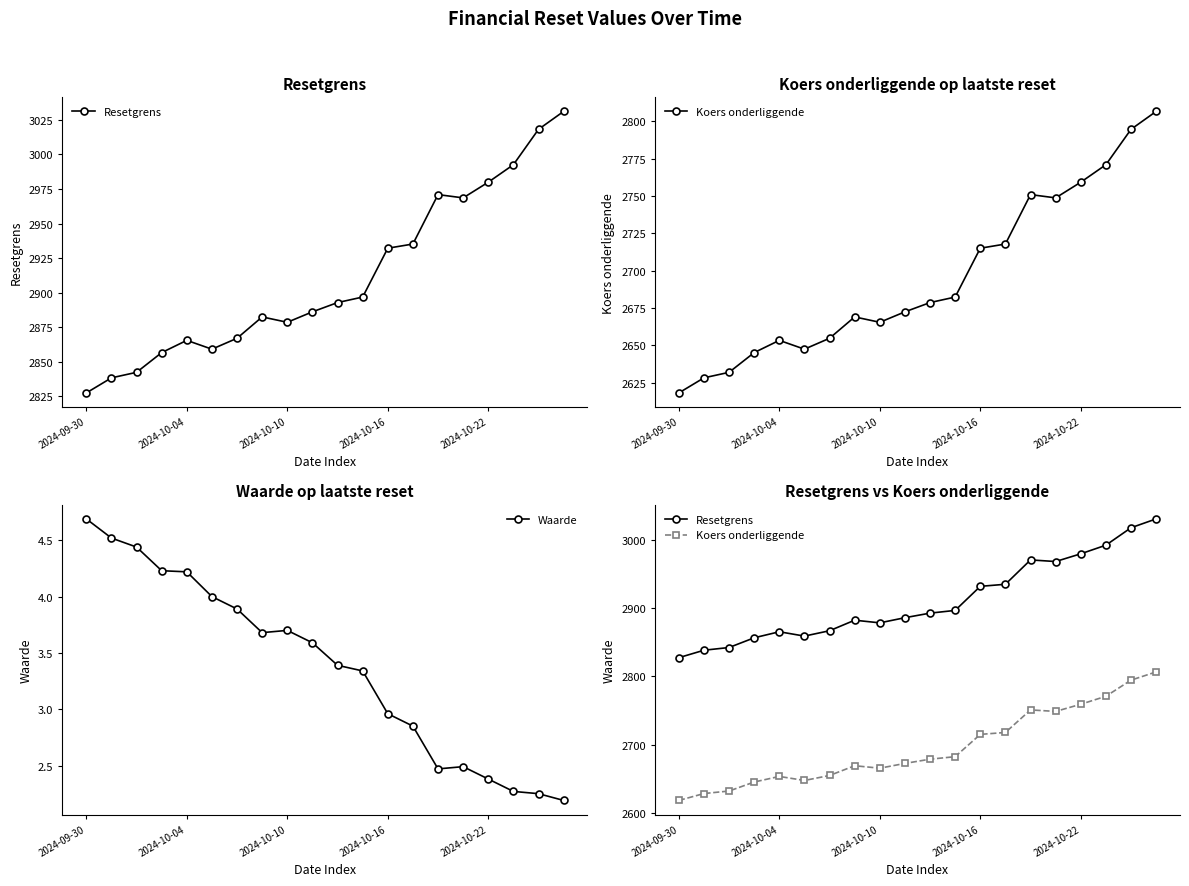

Which category has the highest value across all series?

19